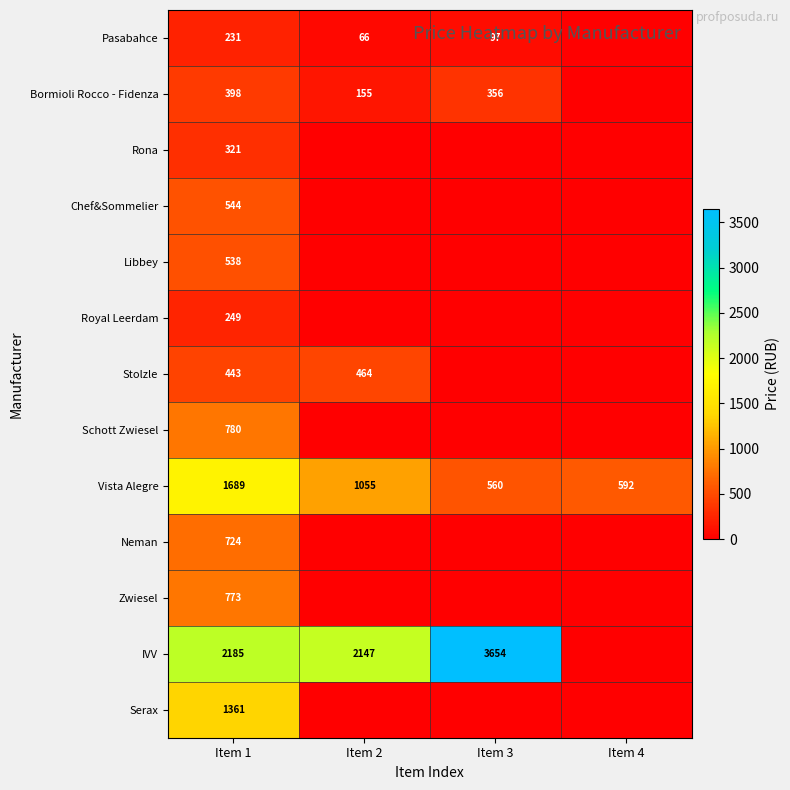

Where is Vista Alegre nearest to the value 1124?

Item 2